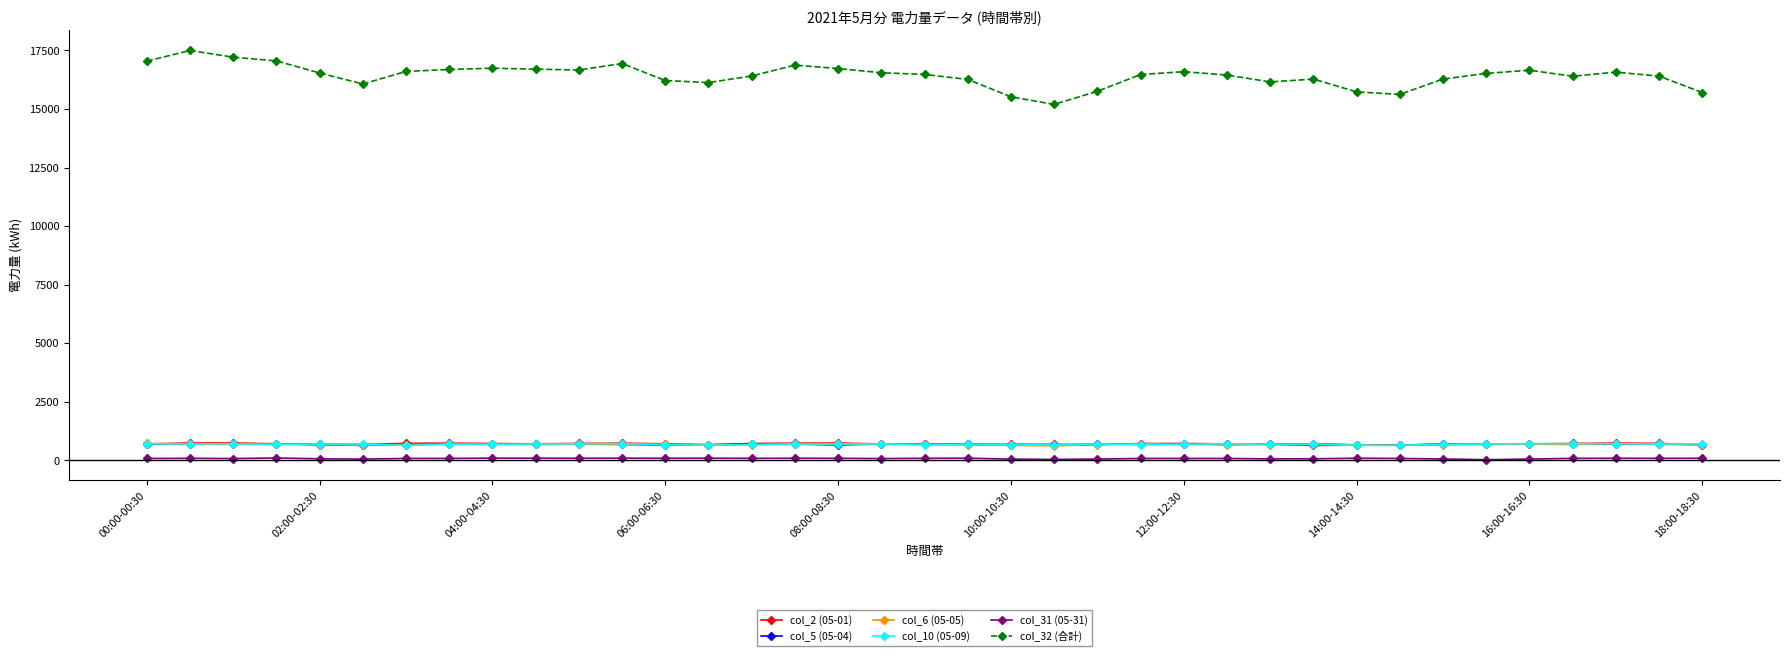

True or false: col_32 (合計) and col_31 (05-31) intersect in this chart.

False